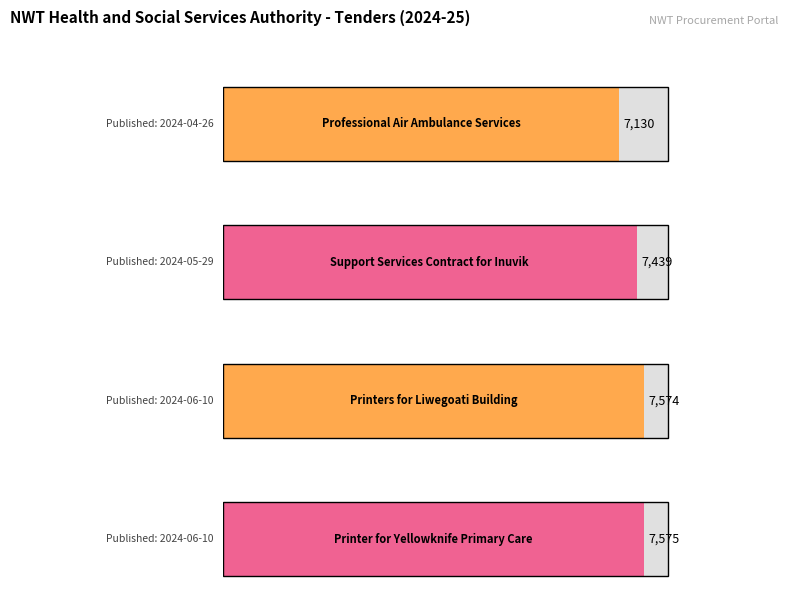

What is the value of the 1st bar from the left?

7130